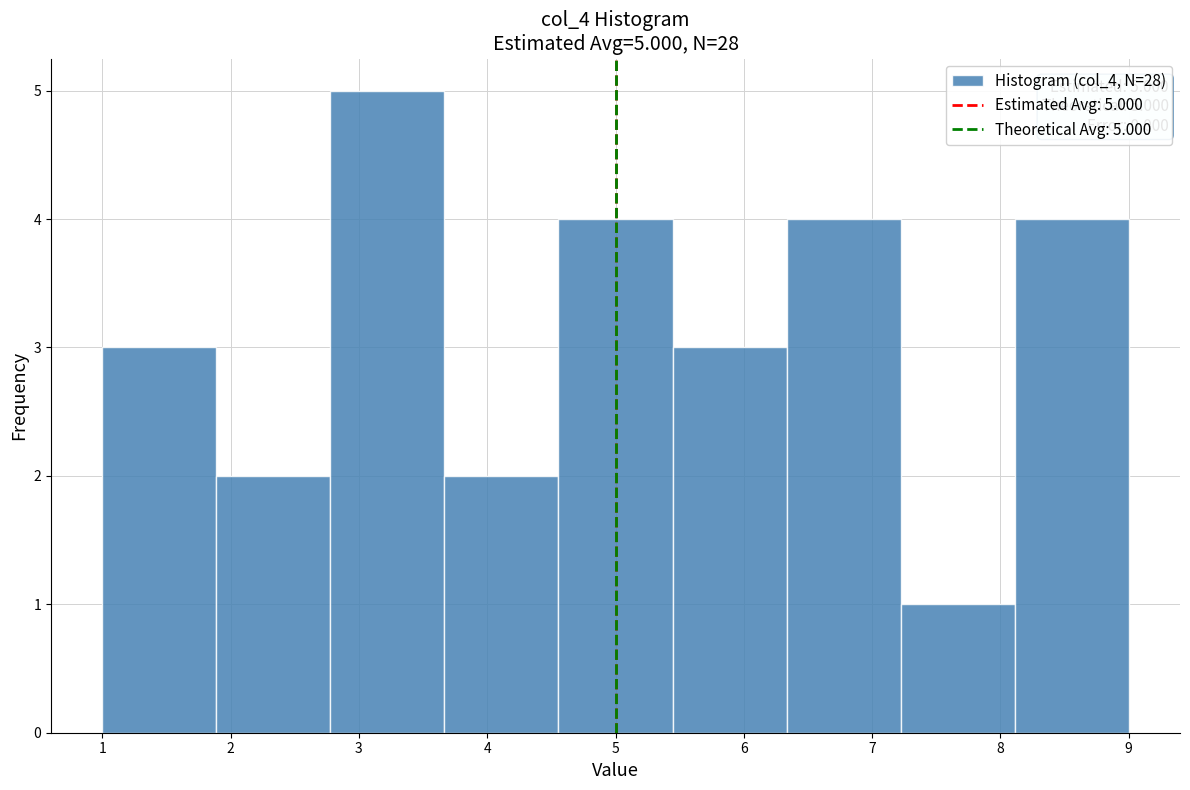

Over which range of the x-axis is the bar tallest?

2.8 to 3.7